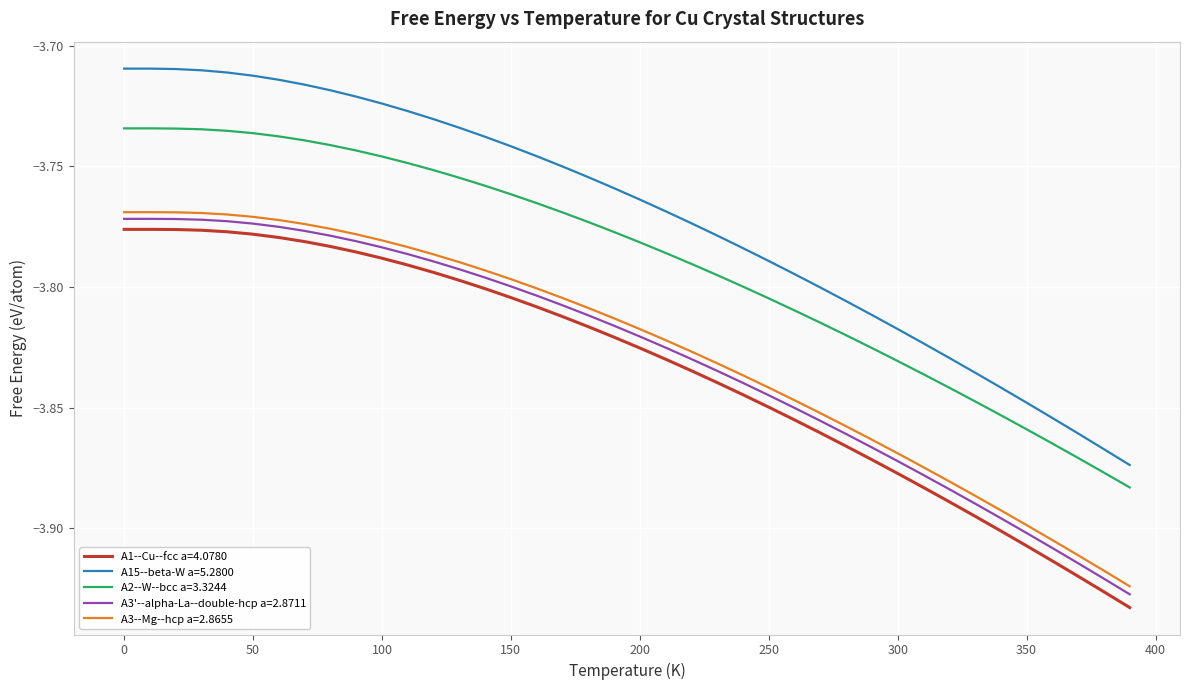

Which series has the largest range (max minus min)?

A15--beta-W a=5.2800